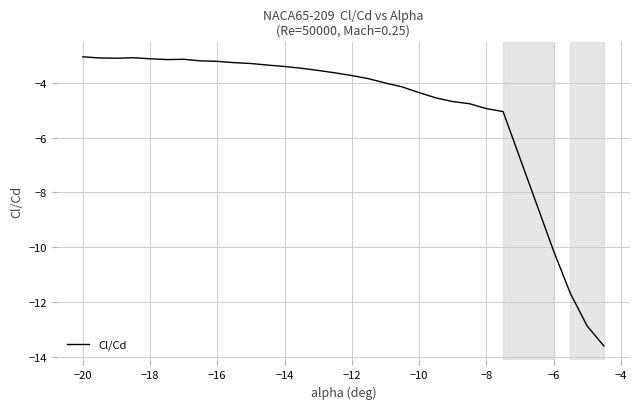

What is the minimum value shown in the chart?

-13.6